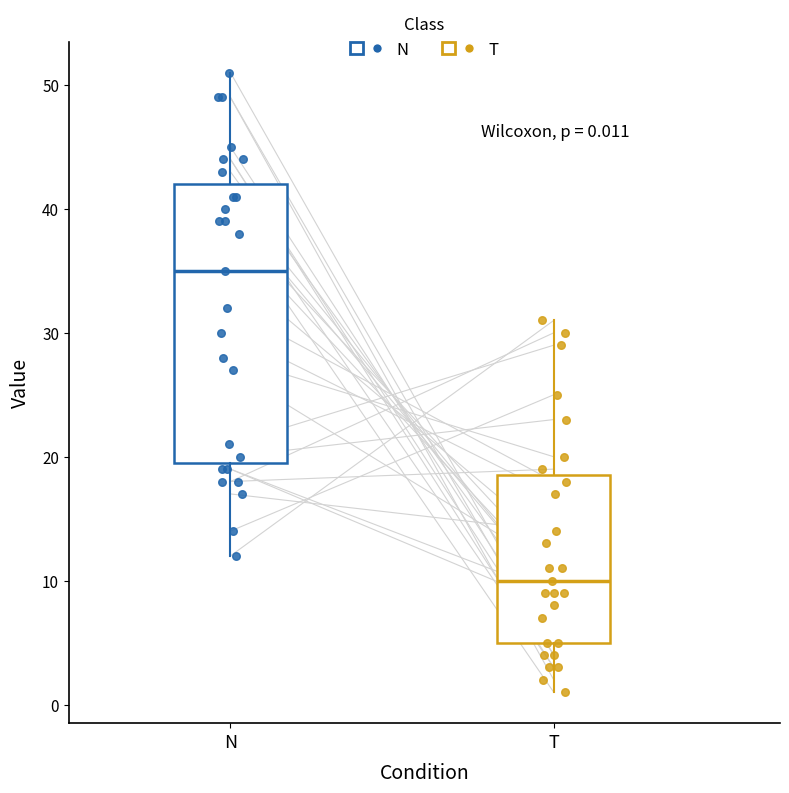

Which box's median line is the lowest?

T